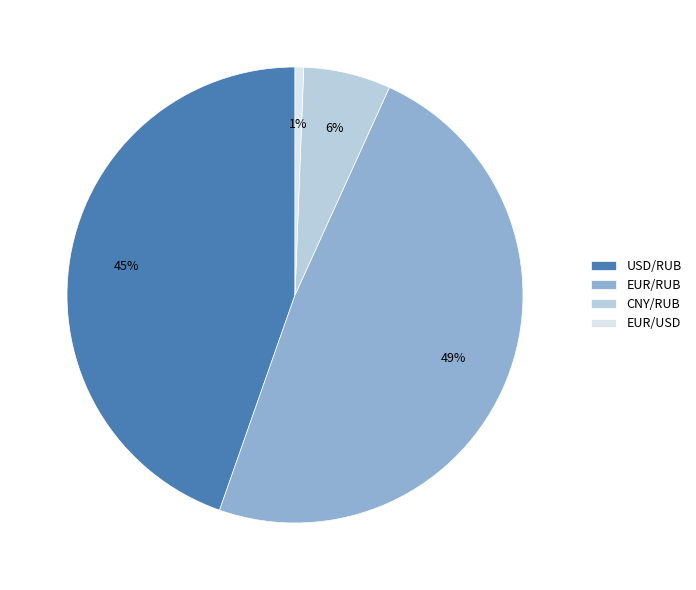

What percentage is the USD/RUB slice, to the nearest percent?

45%